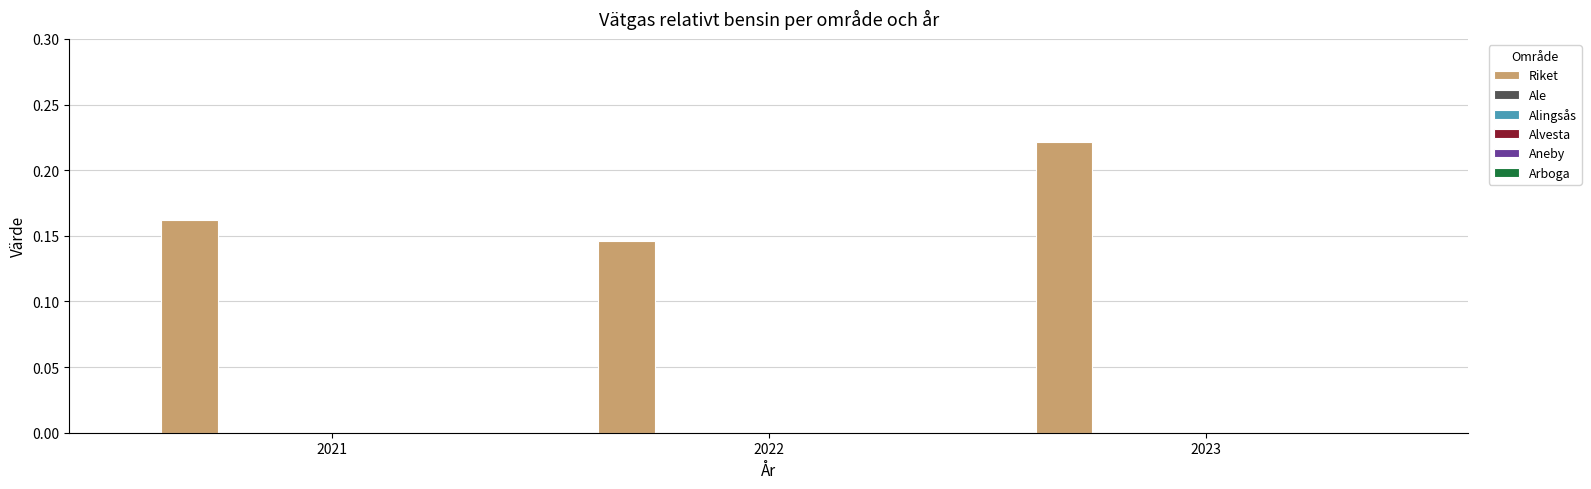

What is the sum of all values?

0.5